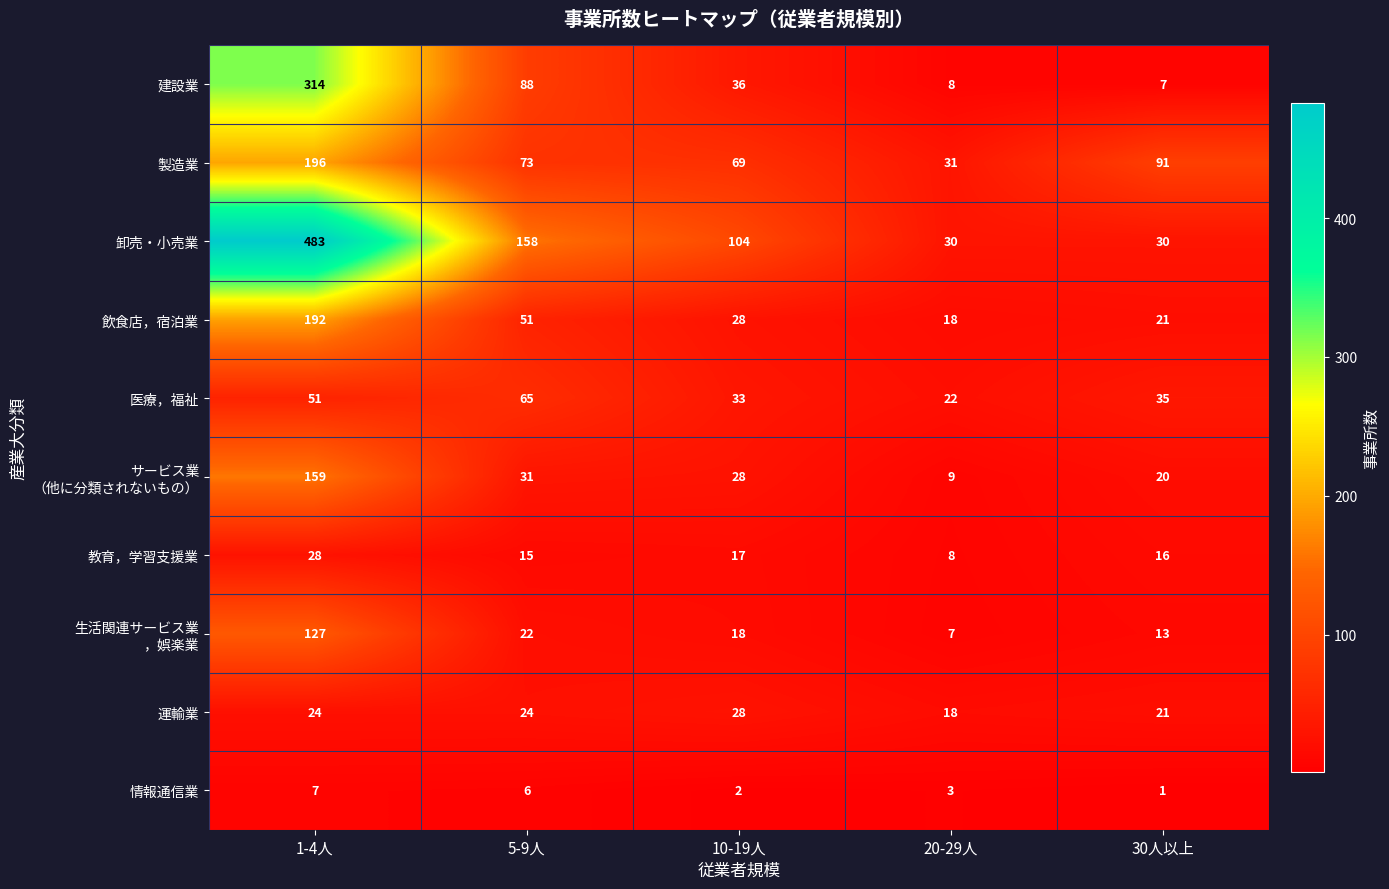

What is the difference between the maximum and minimum values in the 卸売・小売業 series?

453